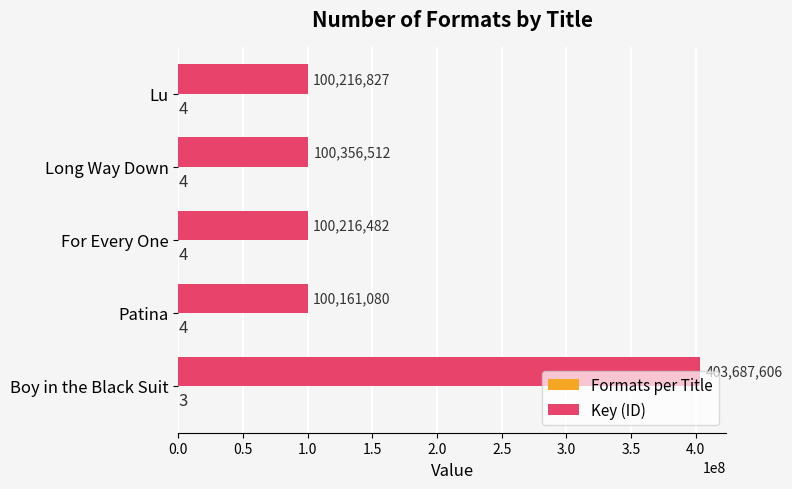

Which series changed the most between Lu and Boy in the Black Suit?

Key (ID)